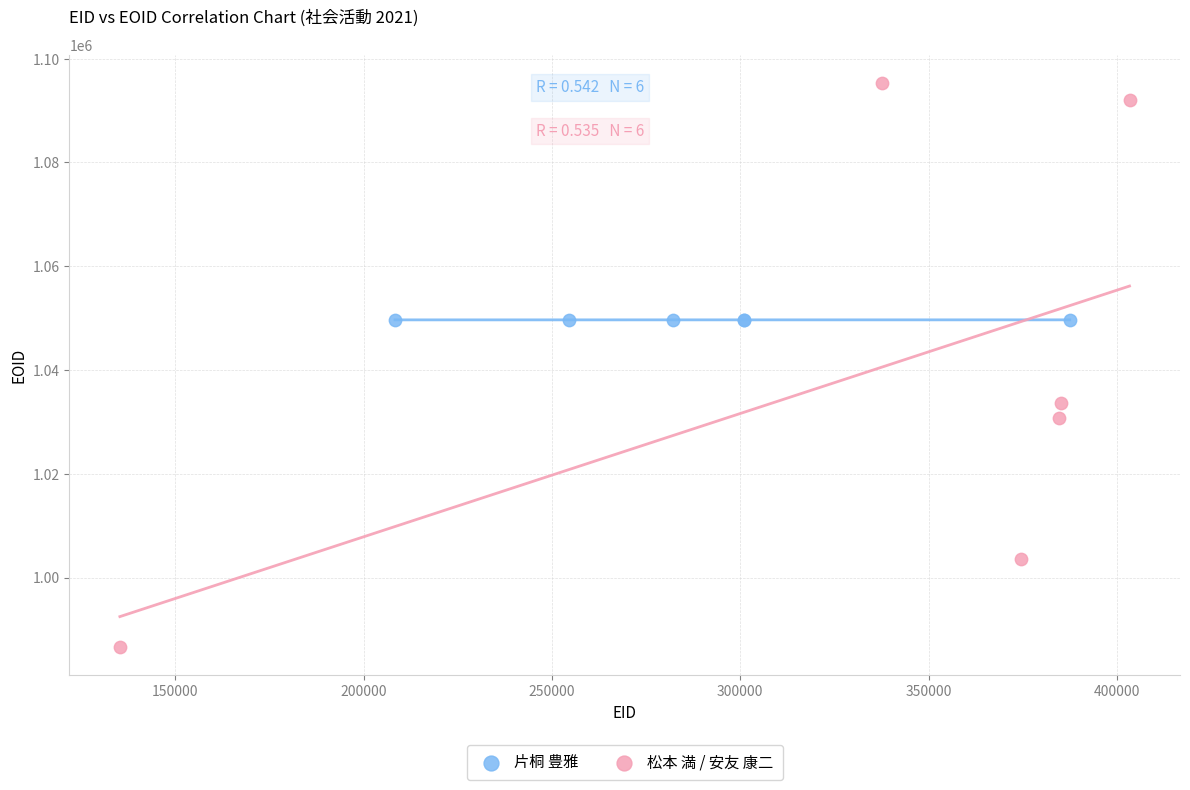

Which series contains the lowest Y value?

松本 満 / 安友 康二